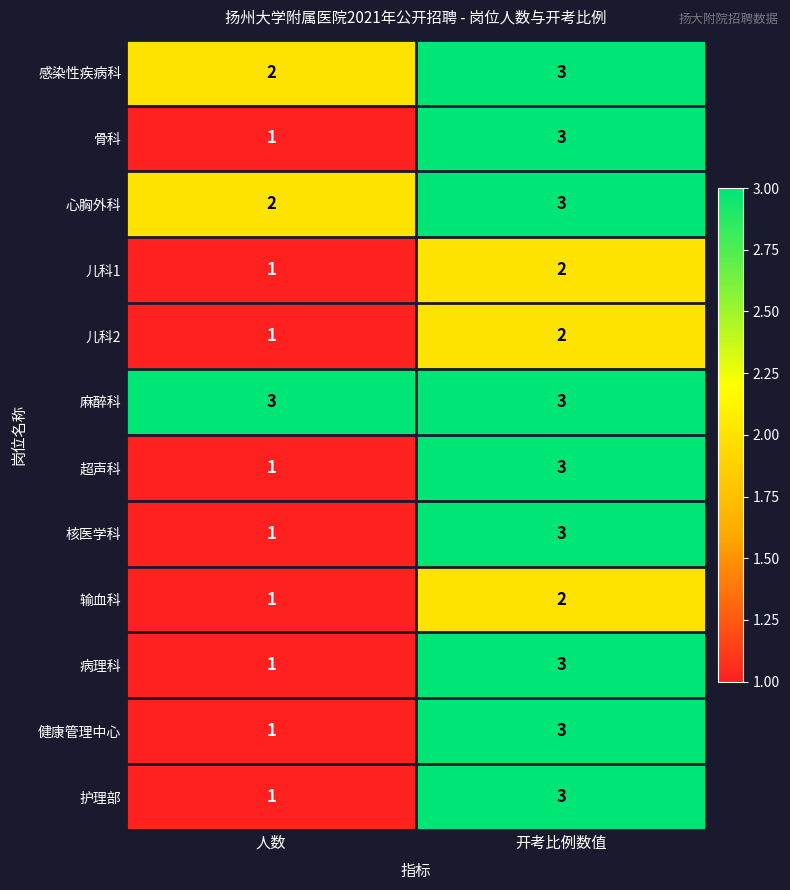

At which label is 感染性疾病科 closest to 2?

人数